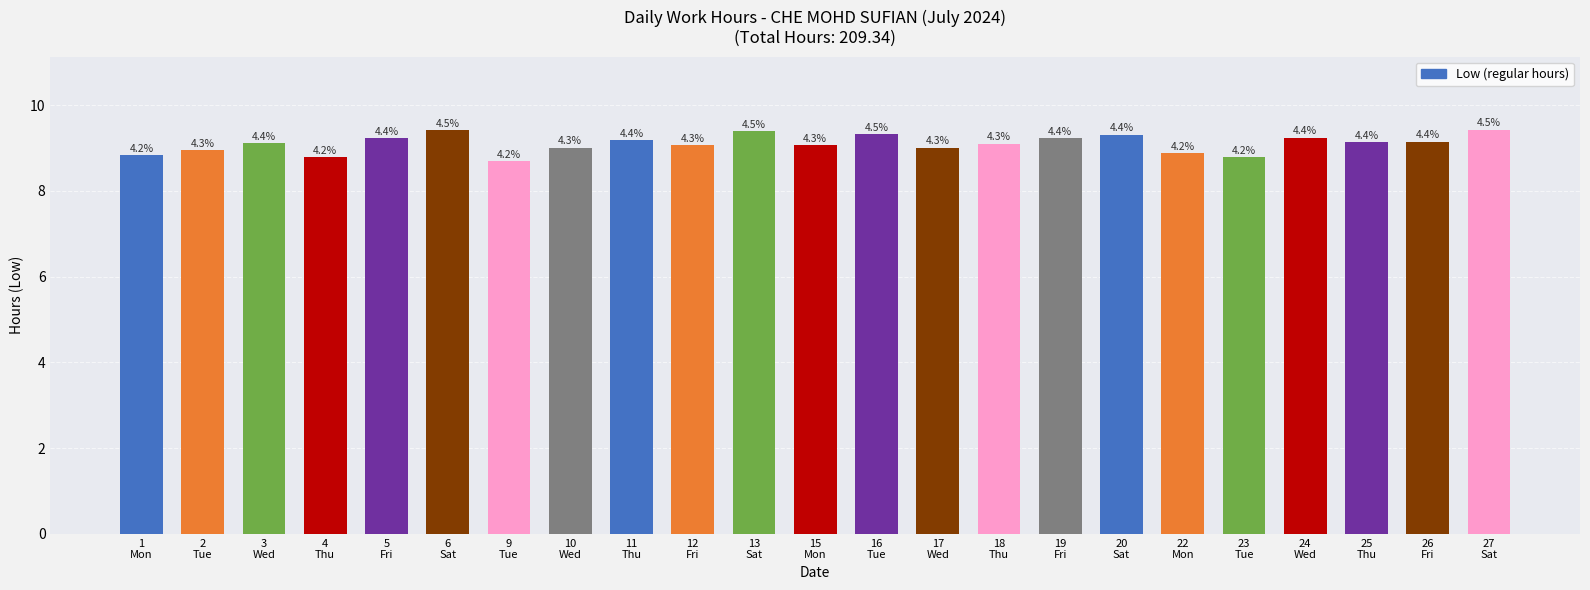

Reading left to right, extract all data points from this chart.

1
Mon=8.8	2
Tue=8.9	3
Wed=9.1	4
Thu=8.8	5
Fri=9.2	6
Sat=9.4	9
Tue=8.7	10
Wed=9.0	11
Thu=9.2	12
Fri=9.1	13
Sat=9.4	15
Mon=9.1	16
Tue=9.3	17
Wed=9.0	18
Thu=9.1	19
Fri=9.2	20
Sat=9.3	22
Mon=8.9	23
Tue=8.8	24
Wed=9.2	25
Thu=9.1	26
Fri=9.2	27
Sat=9.4